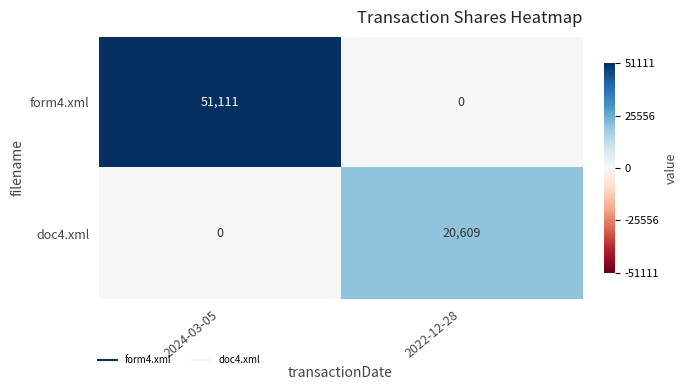

Where is doc4.xml nearest to the value 10304?

2024-03-05